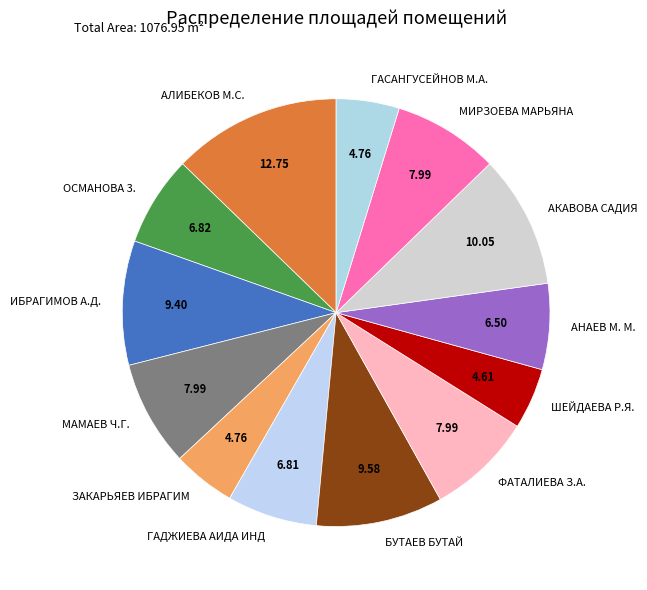

True or false: ИБРАГИМОВ А.Д. accounts for 9% of the total.

True